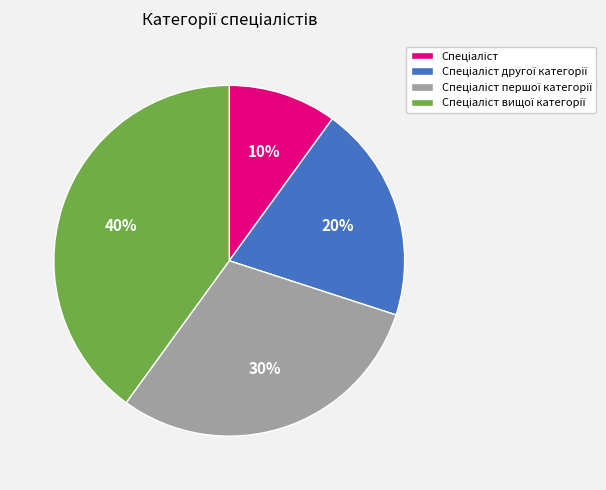

Count the number of slices in the pie.

4